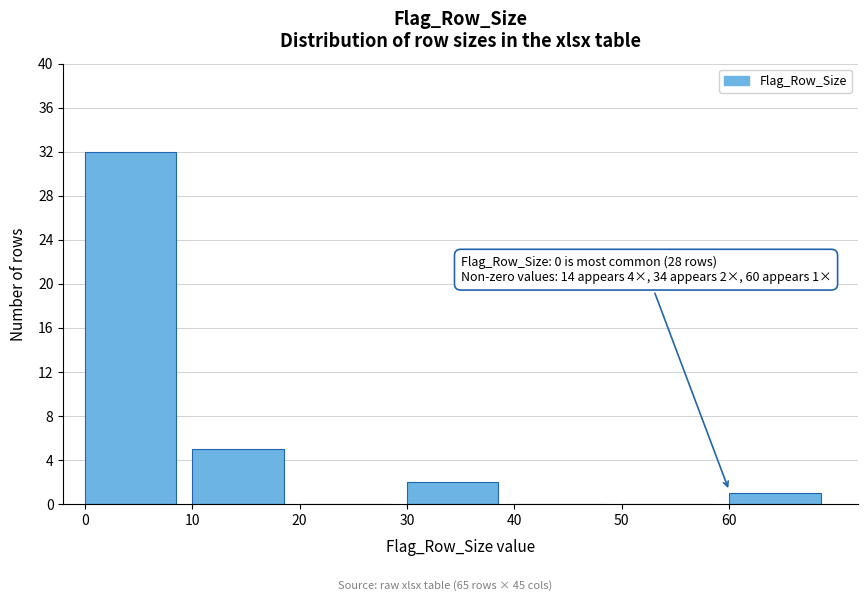

Which range on the x-axis has the tallest bar?

0 to 10